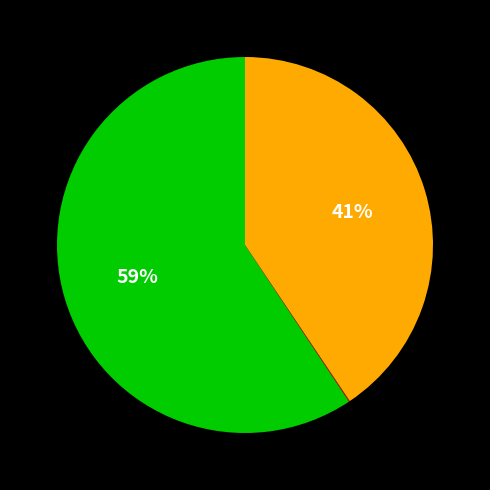

Does any single category account for the majority?

Yes